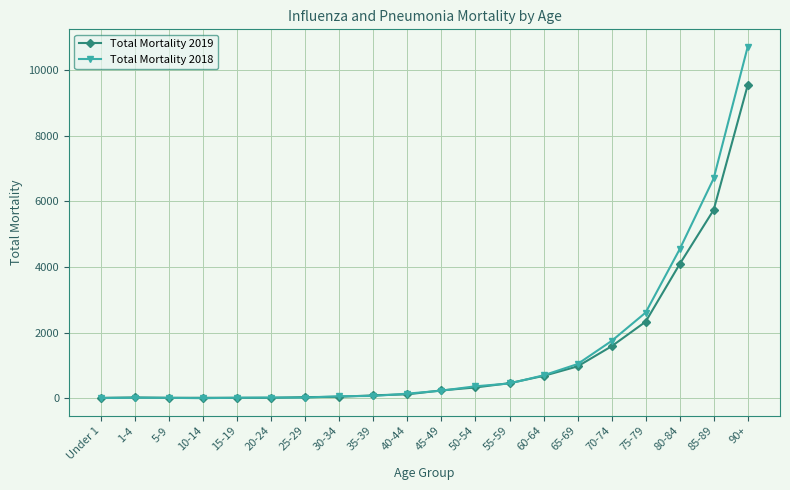

List the series in order of their overall mean, lowest first.

Total Mortality 2019, Total Mortality 2018